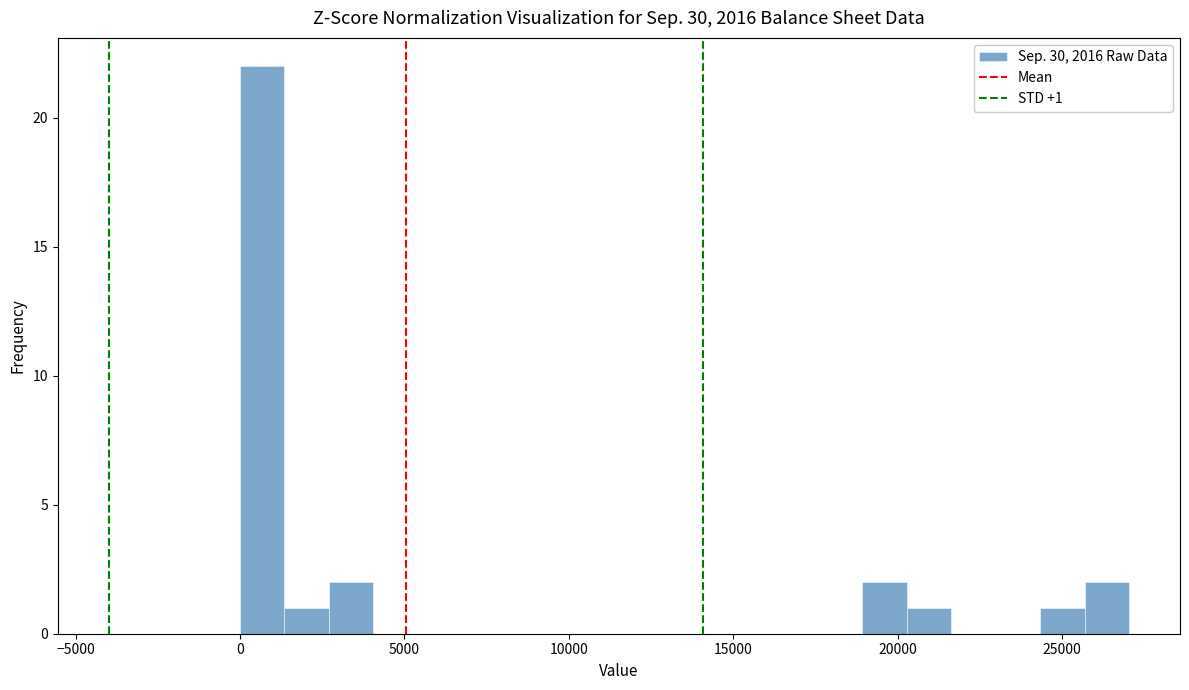

Read against the x-axis, roughly where is the centre of the tallest bar?

500